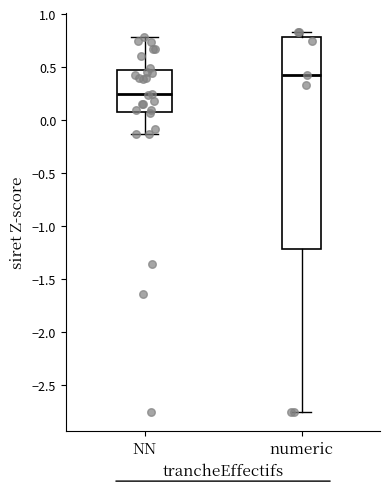

Which box has the highest median line?

numeric